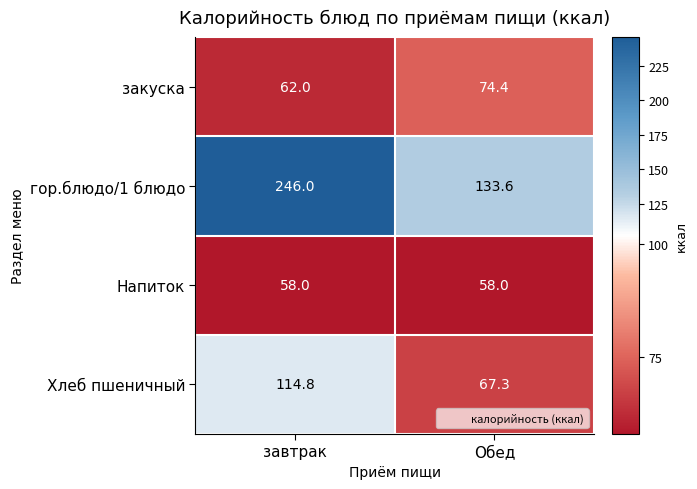

List the labels in order of Хлеб пшеничный value, largest first.

завтрак, Обед